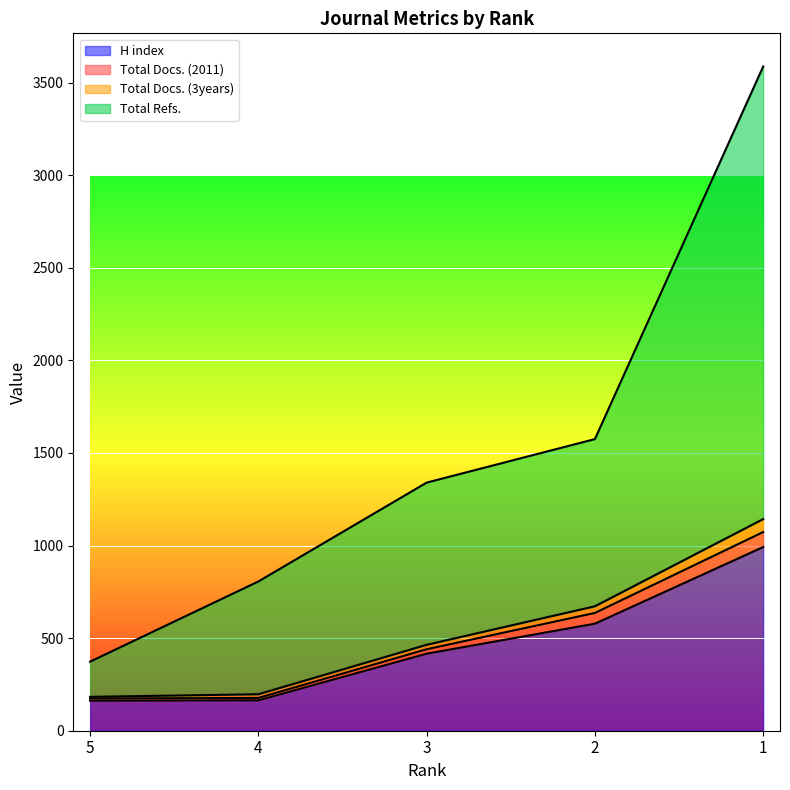

True or false: H index and Total Docs. (3years) cross at least once.

False